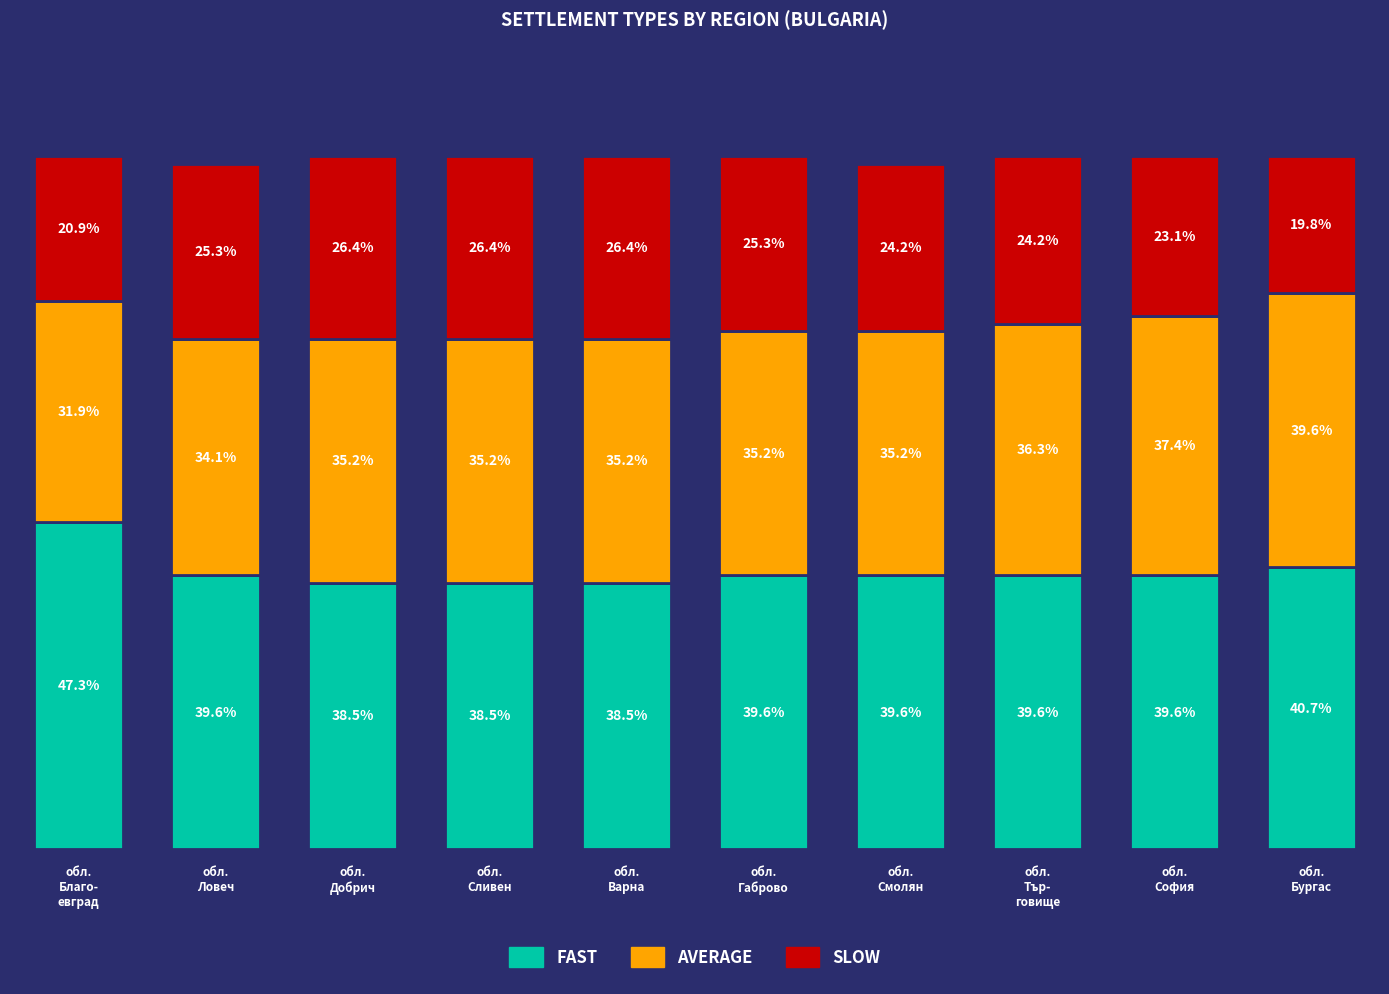

At which label does FAST reach its peak?

обл.
Благо-
евград